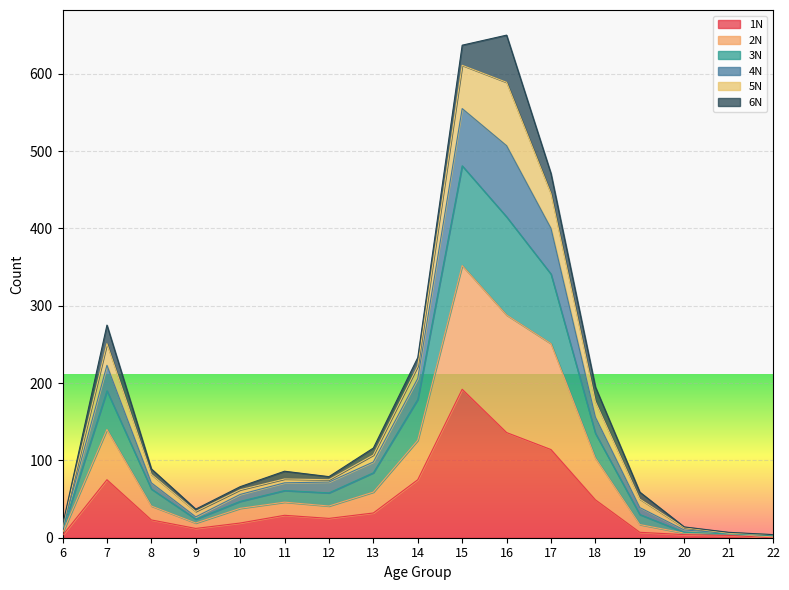

Is the value of 2N at 12 greater than the value of 4N at 6?

Yes